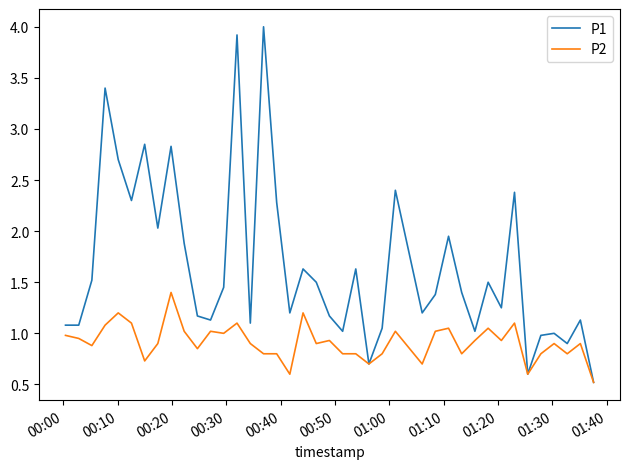

Which series has the widest spread of values?

P1